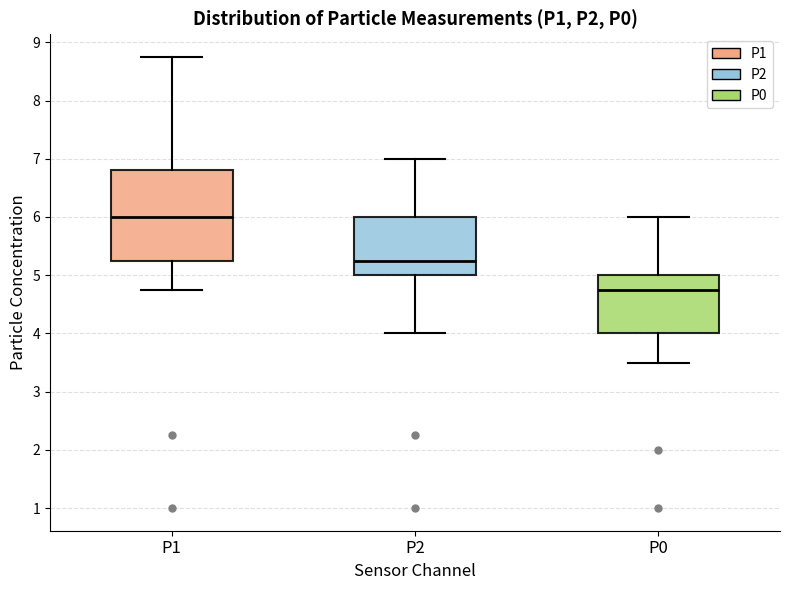

Reading left to right, read every box against the y-axis: the position of its median line, the range the box covers, and the ends of its whiskers. The values are not printed on the chart, so give them approximately, as read against the axis.

P1: median 6.0, box 5.3 to 6.8, whiskers 4.8 to 8.8
P2: median 5.3, box 5.0 to 6.0, whiskers 4.0 to 7.0
P0: median 4.8, box 4.0 to 5.0, whiskers 3.5 to 6.0